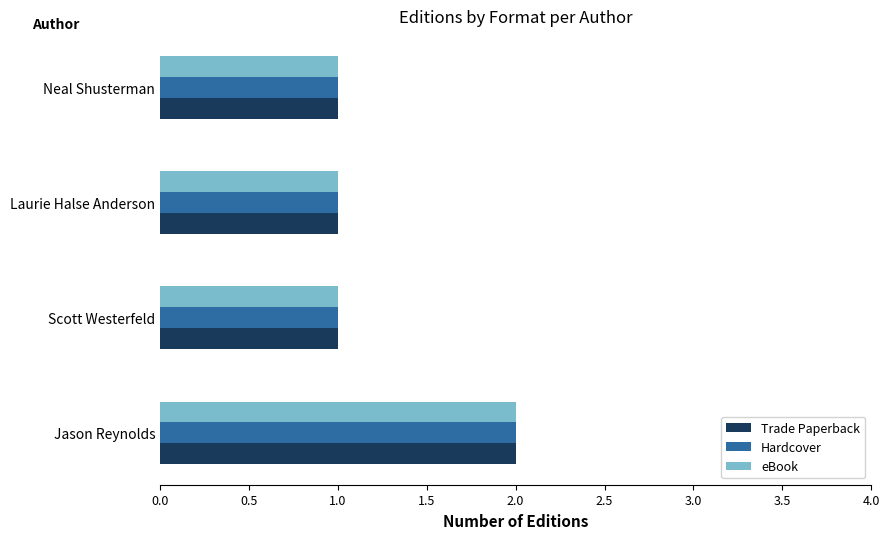

What is the sum of all Hardcover values?

5